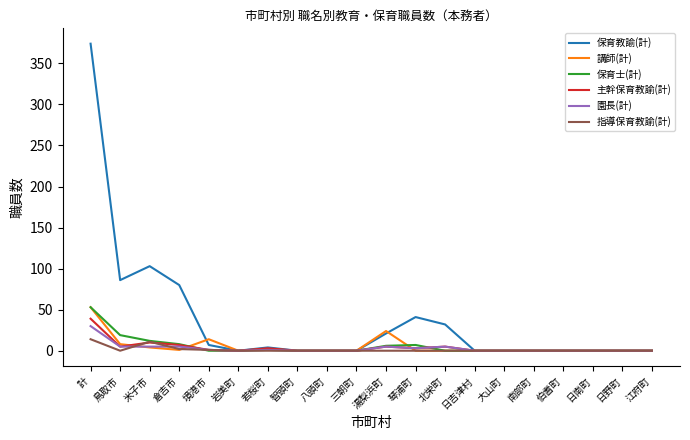

At which category is the sum across all series the highest?

計